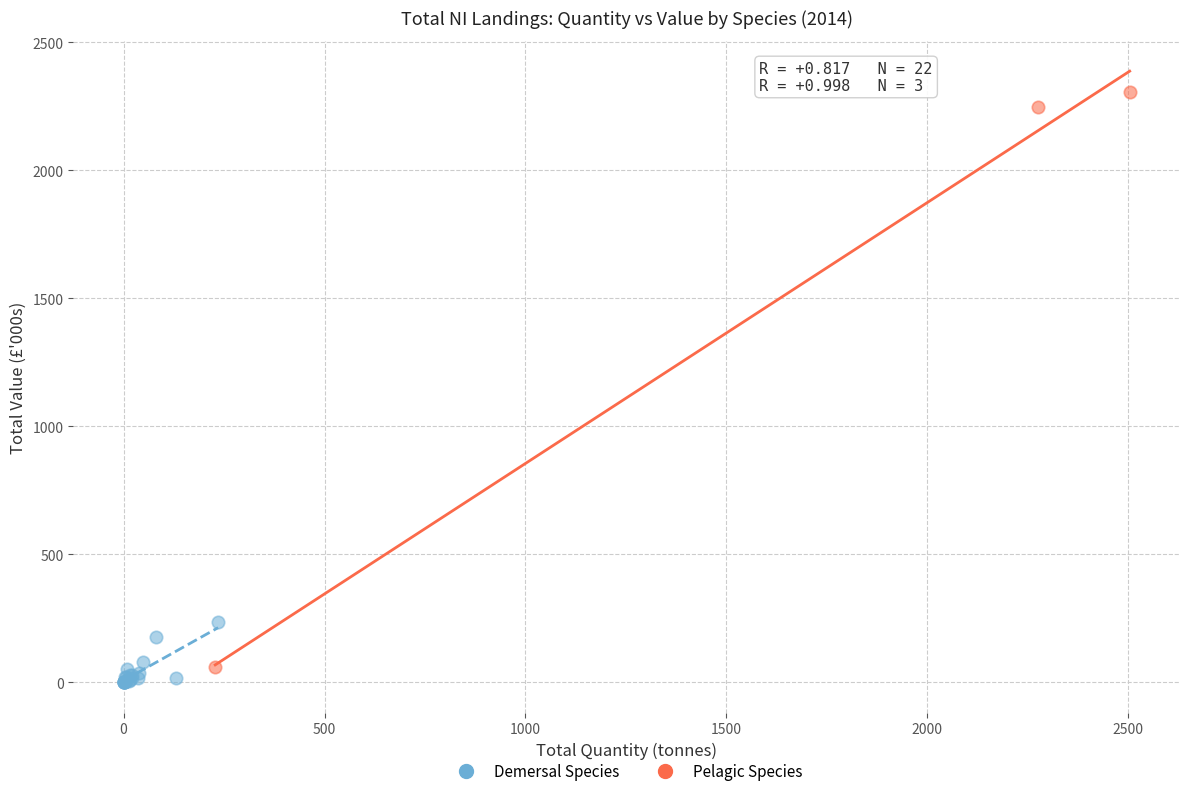

What are all the series names shown in the legend?

Demersal Species, Pelagic Species